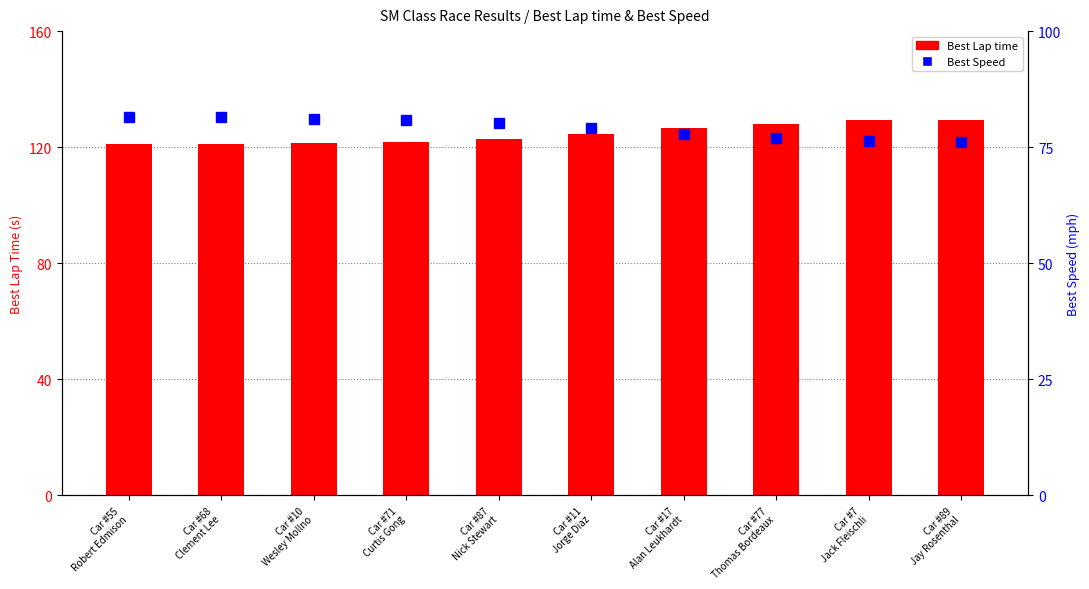

How many data points in Best Lap time are above 124?

5